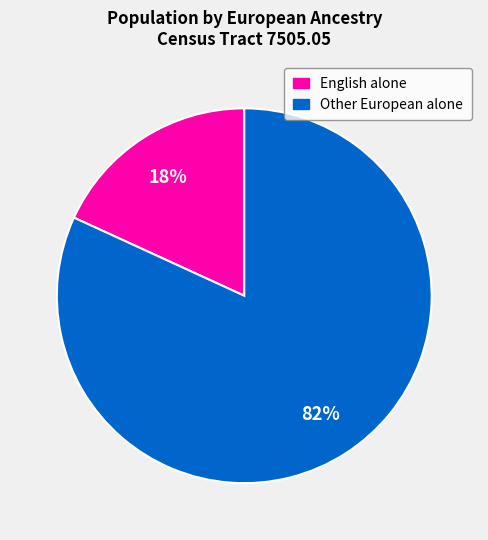

To the nearest percent, what is the difference between the largest and smallest slice percentages?

64%